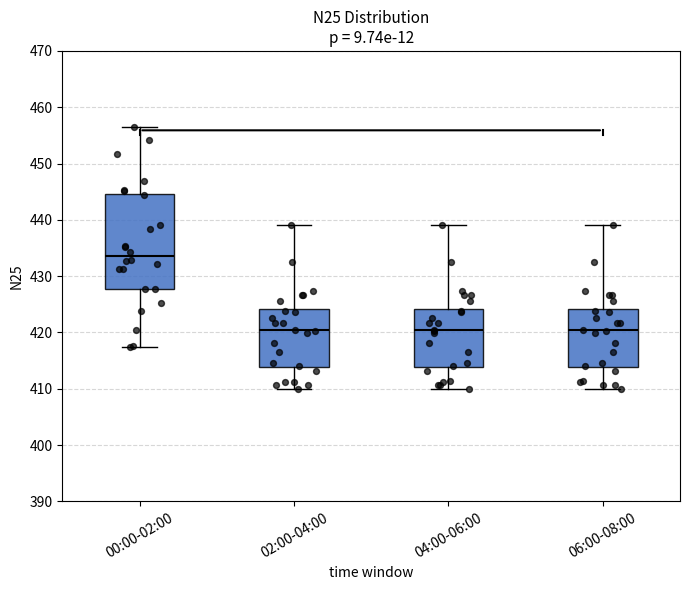

Reading left to right, transcribe this box plot: for each box, give where its median line is, the range the box spans, and where its two whiskers end, as read against the y-axis. The values are not printed on the chart, so give them approximately, as read against the axis.

00:00-02:00: median 434, box 428 to 445, whiskers 417 to 456
02:00-04:00: median 420, box 414 to 424, whiskers 410 to 439
04:00-06:00: median 420, box 414 to 424, whiskers 410 to 439
06:00-08:00: median 420, box 414 to 424, whiskers 410 to 439